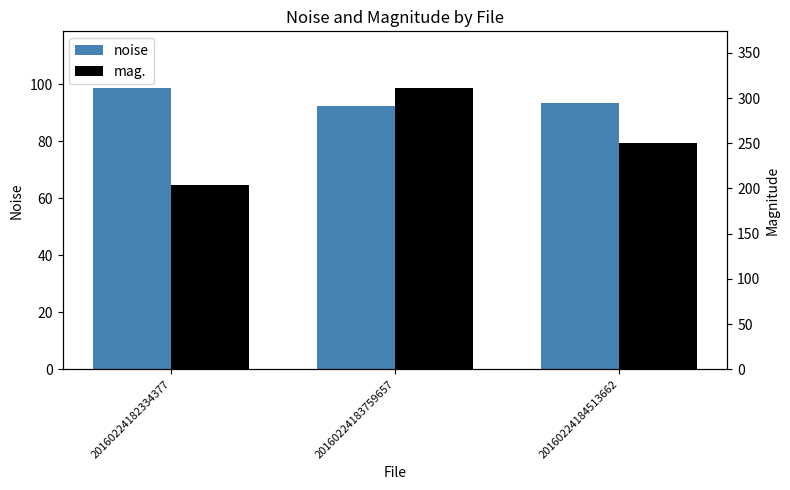

At which category is the sum across all series the highest?

20160224183759657